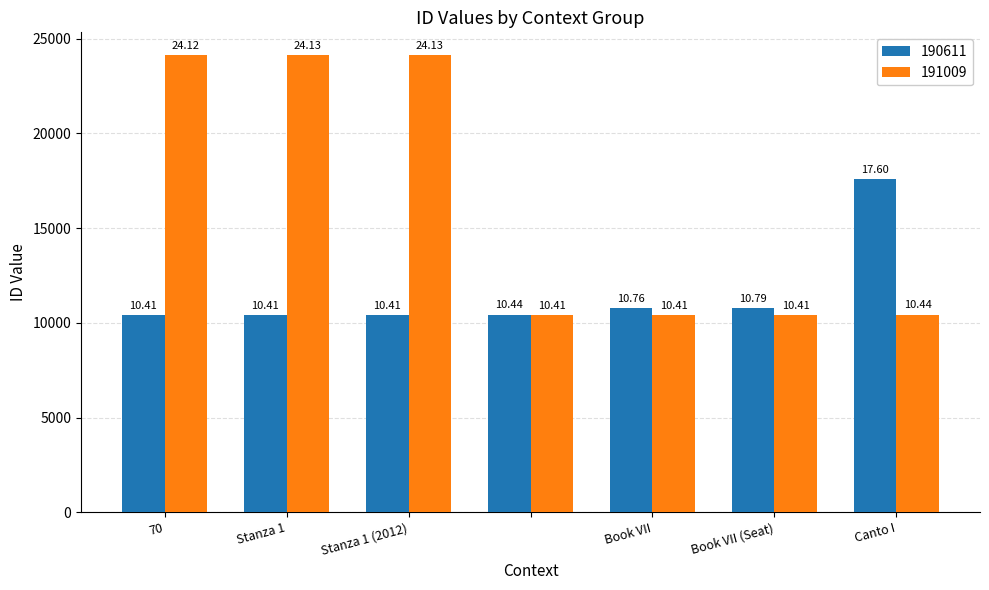

What are all the series names shown in the legend?

190611, 191009